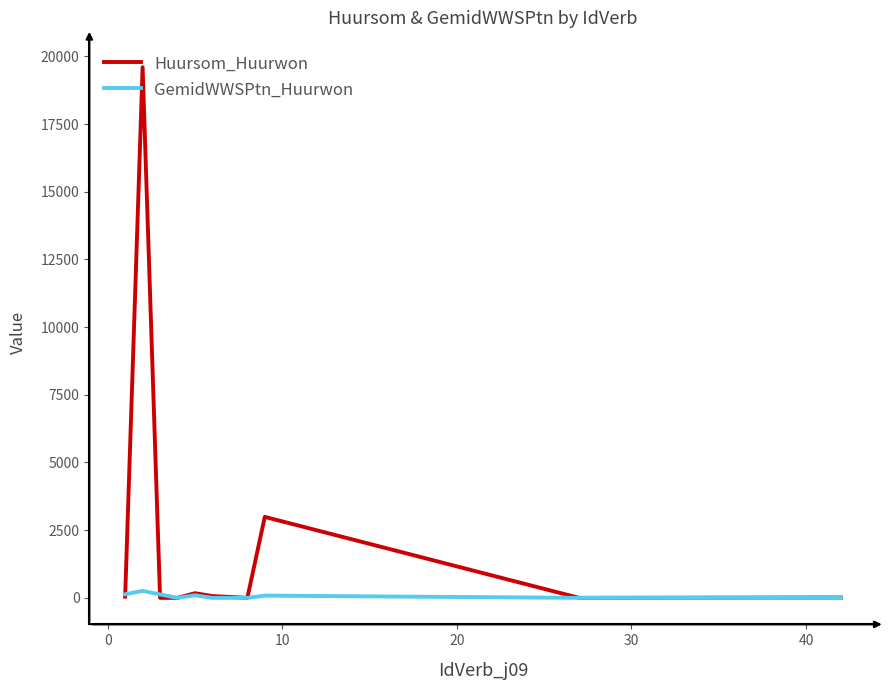

Rank the series by their maximum value, from lowest to highest.

GemidWWSPtn_Huurwon, Huursom_Huurwon